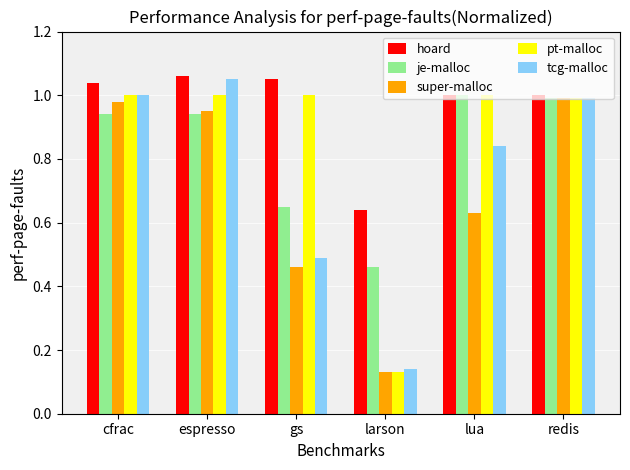

What is the difference between the maximum and minimum values in the hoard series?

0.4